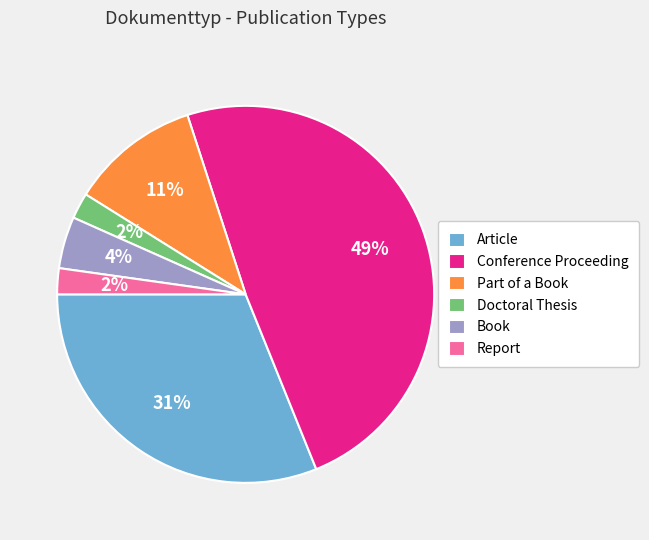

What is the ratio of the value at Article to the value at Part of a Book?

2.8